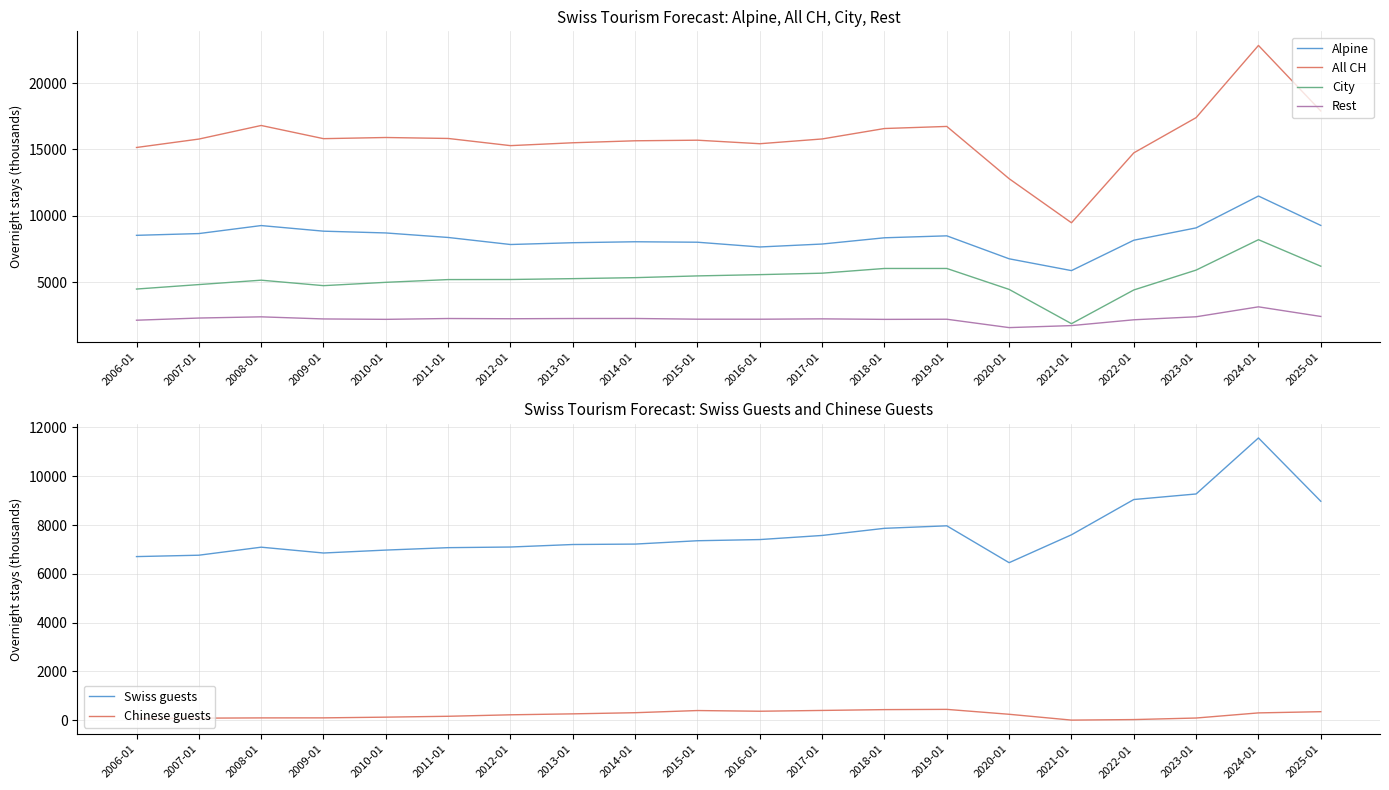

How many categories are shown in the chart?

20